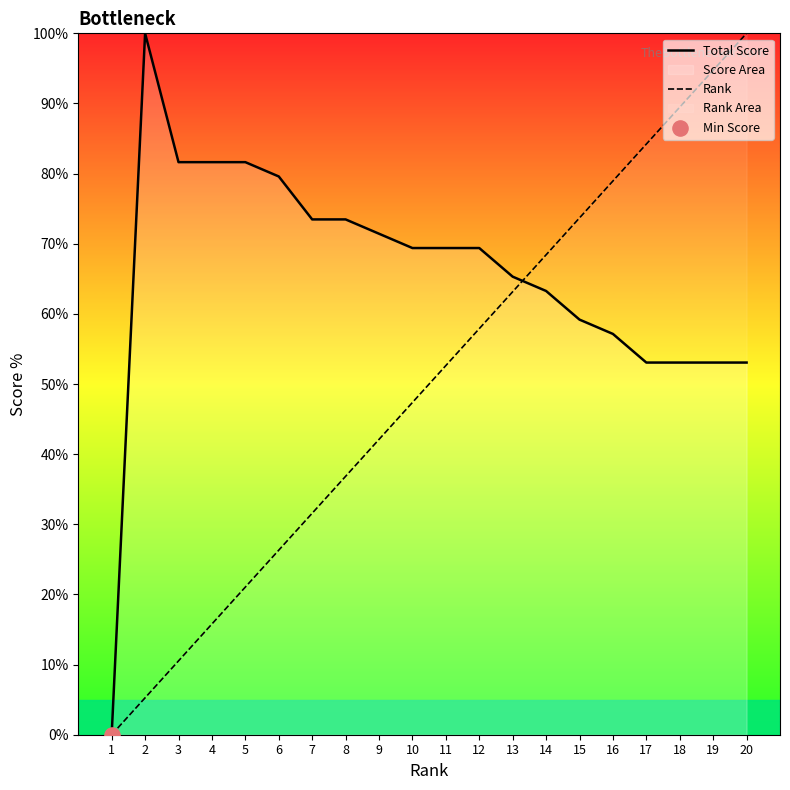

At which category is the sum across all series the highest?

20